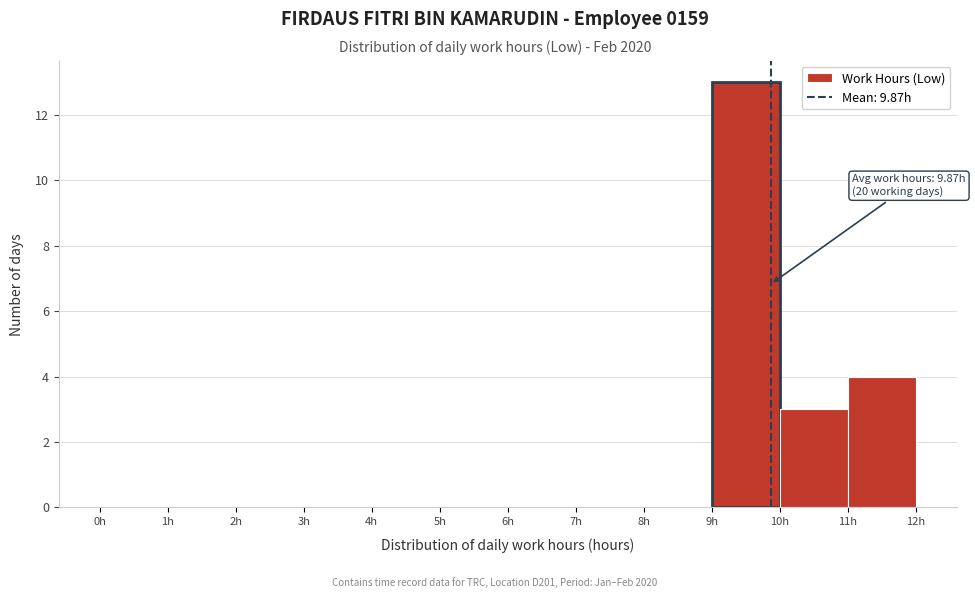

Over which range of the x-axis is the bar tallest?

9 to 10